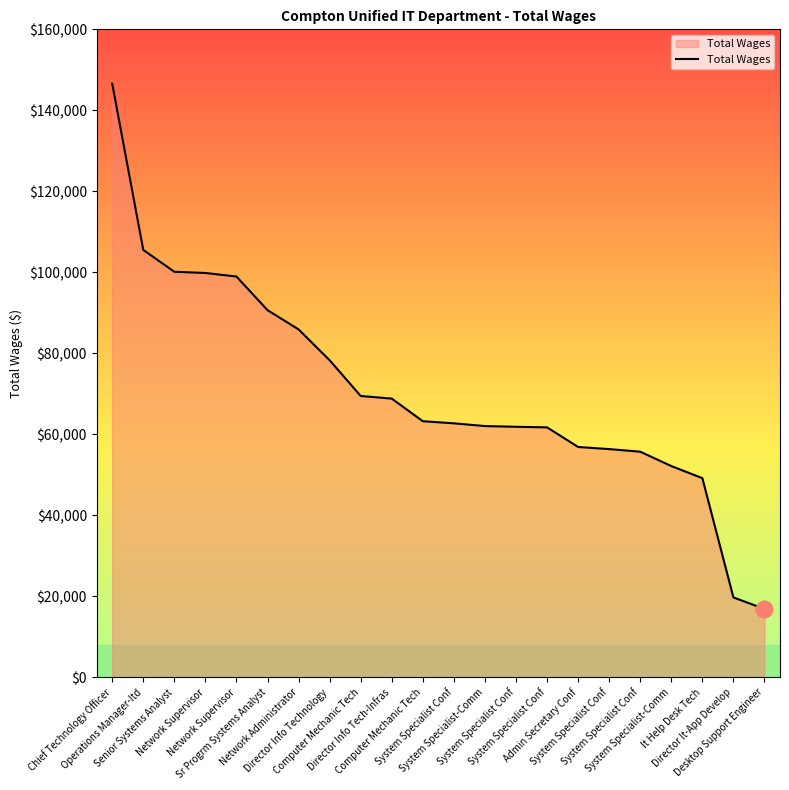

Rank the categories by value from lowest to highest.

Desktop Support Engineer, Director It-App Develop, It Help Desk Tech, System Specialist-Comm, System Specialist Conf, System Specialist Conf, Admin Secretary Conf, System Specialist Conf, System Specialist Conf, System Specialist-Comm, System Specialist Conf, Computer Mechanic Tech, Director Info Tech-Infras, Computer Mechanic Tech, Director Info Technology, Network Administrator, Sr Progrm Systems Analyst, Network Supervisor, Network Supervisor, Senior Systems Analyst, Operations Manager-Itd, Chief Technology Officer